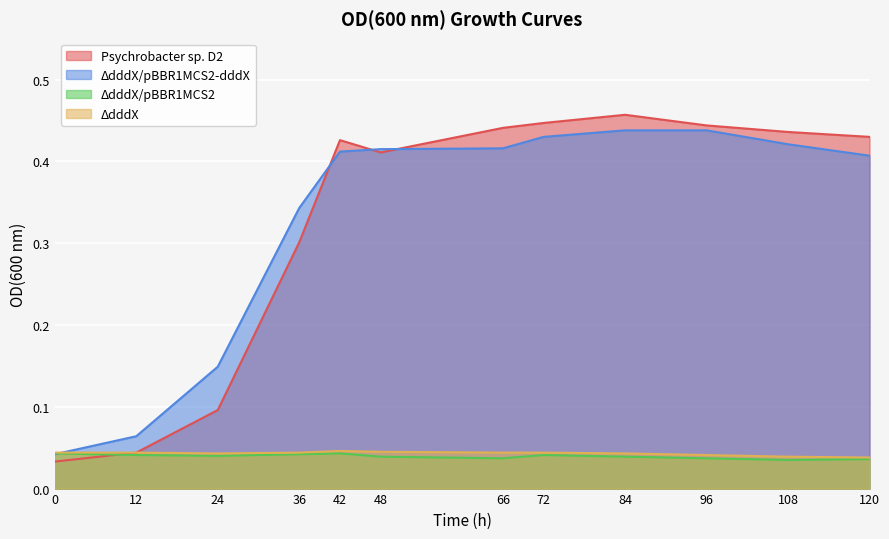

True or false: ΔdddX/pBBR1MCS2 and ΔdddX/pBBR1MCS2-dddX intersect in this chart.

True